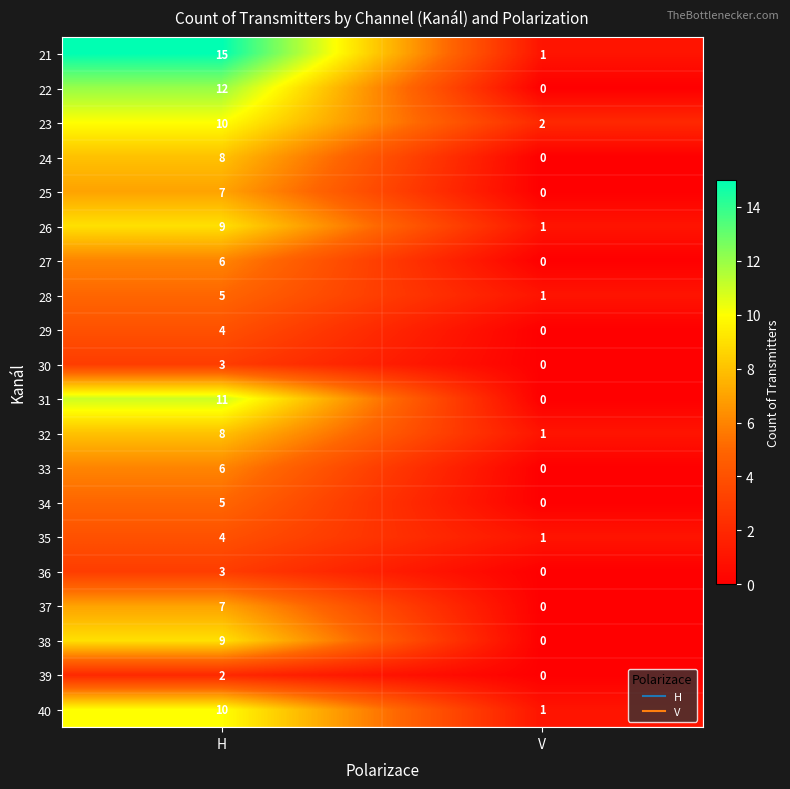

List the labels in order of 26 value, largest first.

H, V